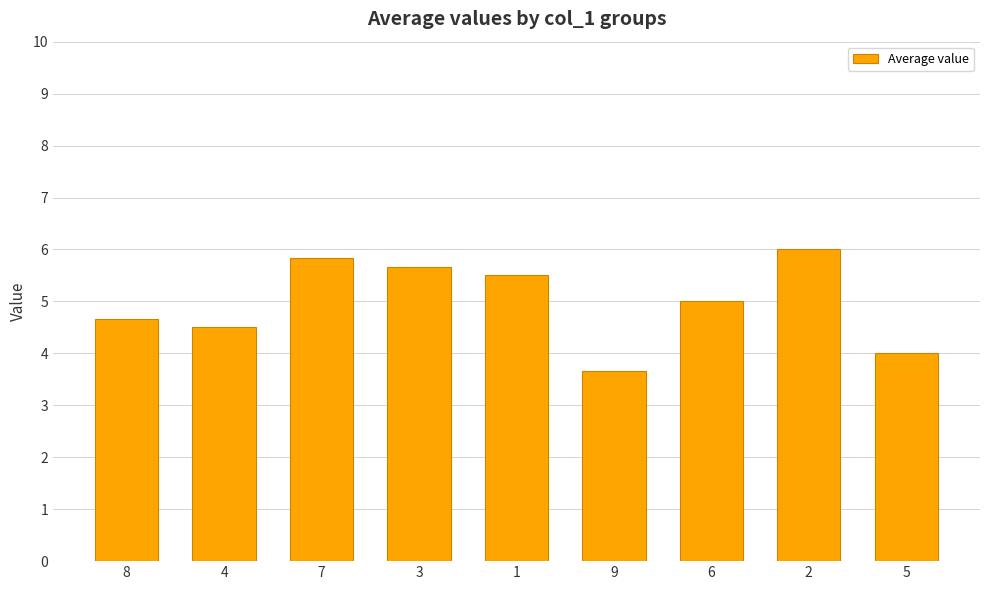

What is the change in value from 3 to 9?

-2.0